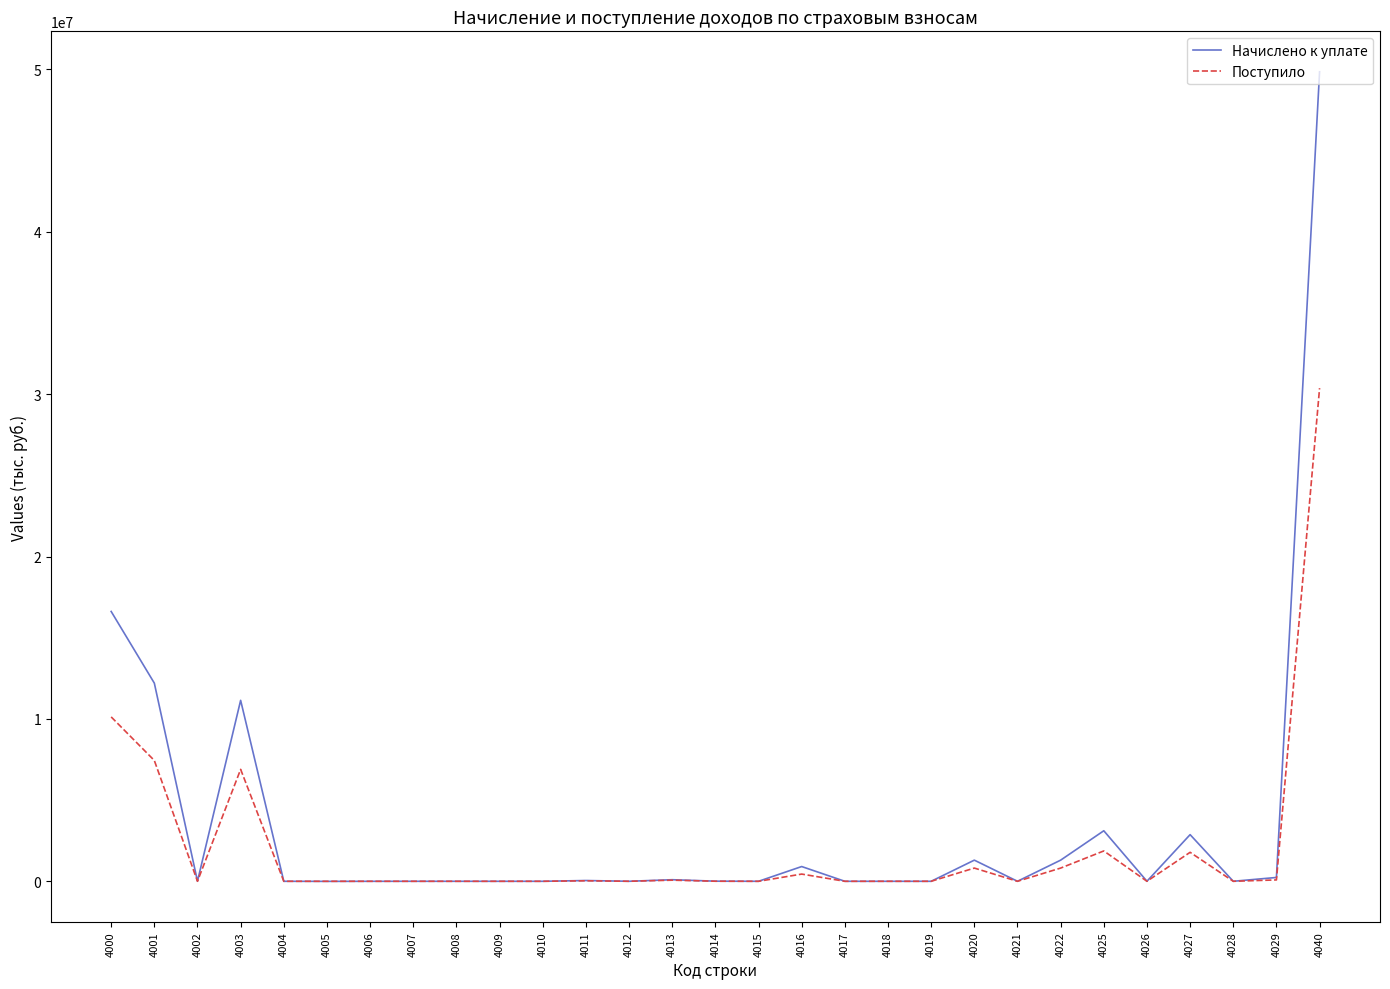

Which series has the largest range (max minus min)?

Начислено к уплате